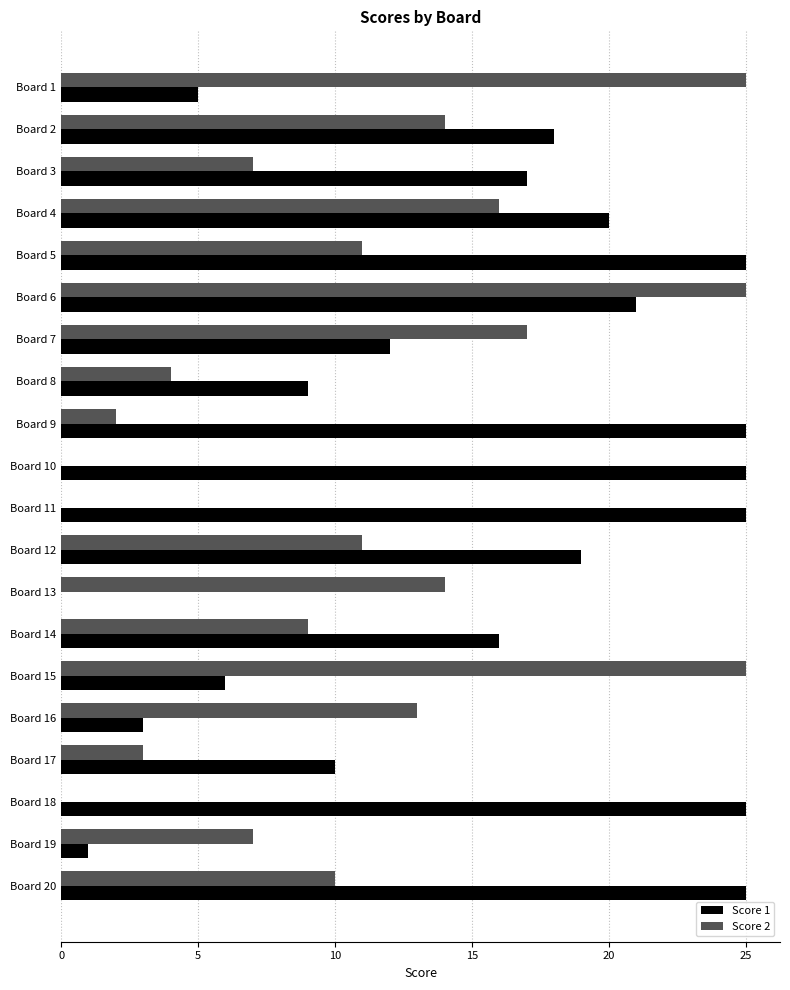

At which category is the sum across all series the highest?

Board 6